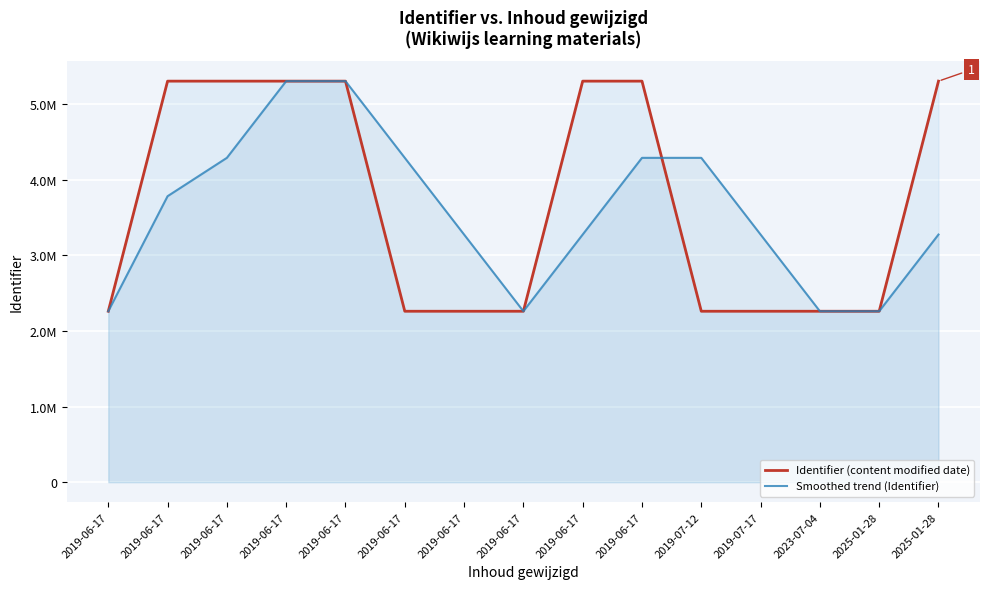

Which series has the largest range (max minus min)?

Identifier (content modified date)